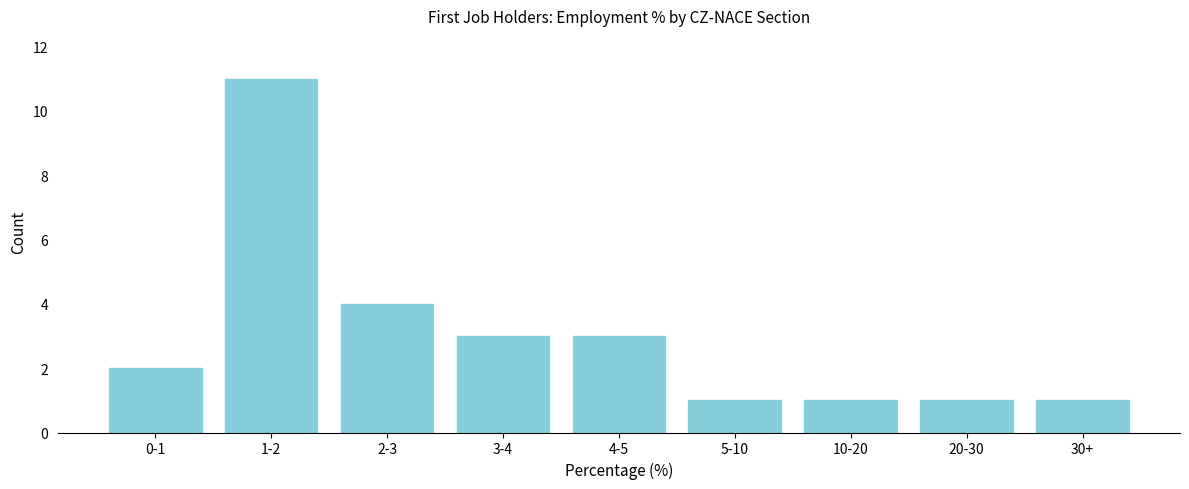

Reading right to left, extract all data points from this chart.

1	1	1	1	3	3	4	11	2